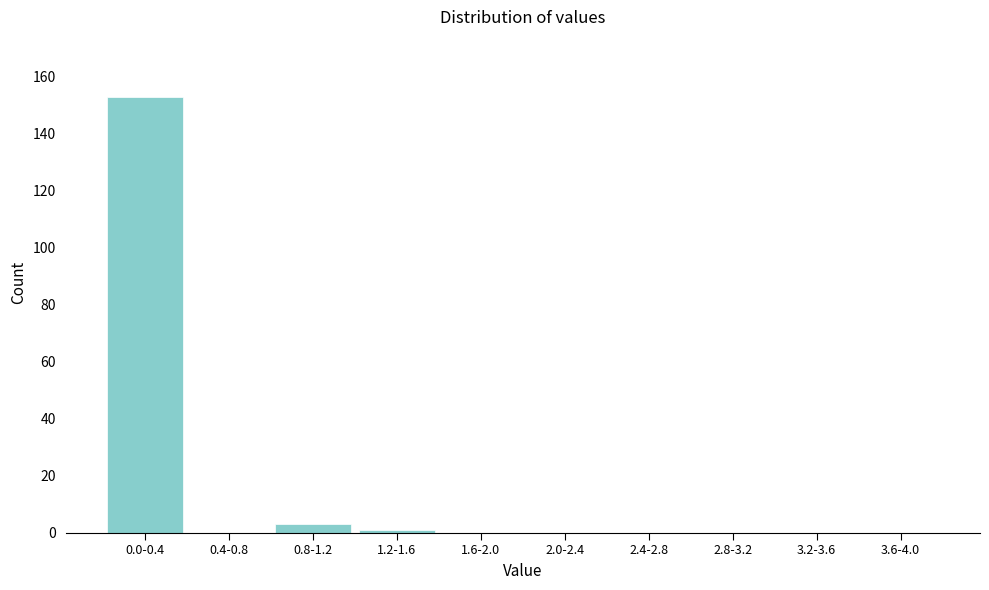

Reading left to right, what are all the values shown in this chart?

0.0-0.4=153	0.4-0.8=0	0.8-1.2=3	1.2-1.6=1	1.6-2.0=0	2.0-2.4=0	2.4-2.8=0	2.8-3.2=0	3.2-3.6=0	3.6-4.0=0